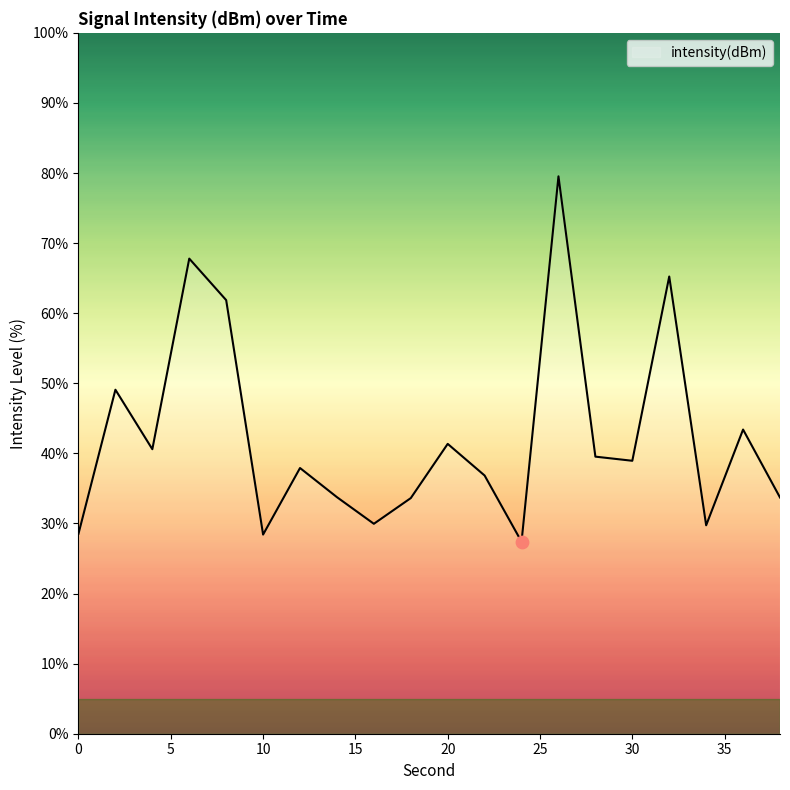

What is the maximum value shown in the chart?

79.5